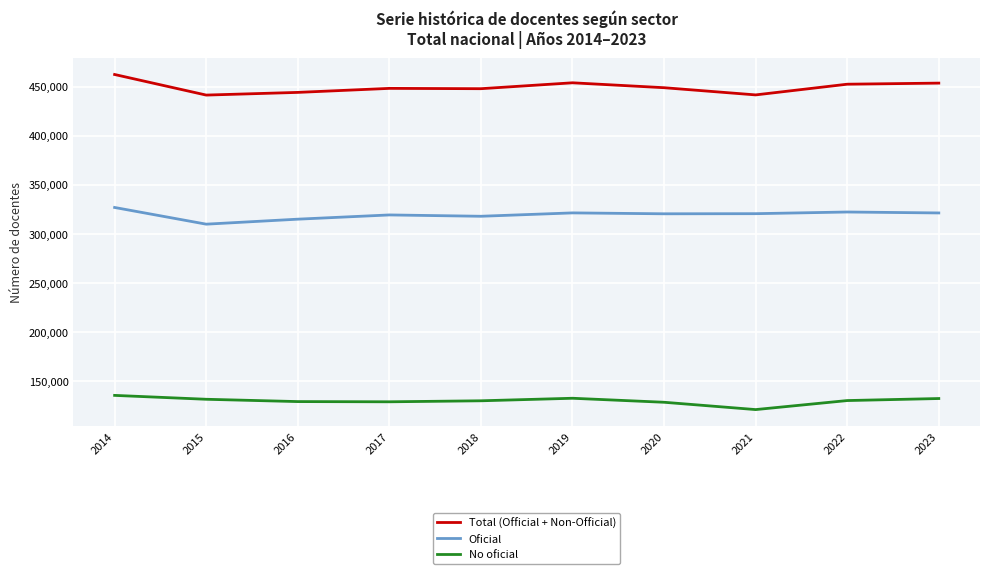

True or false: Oficial has a value of 180812 at 2020.

False